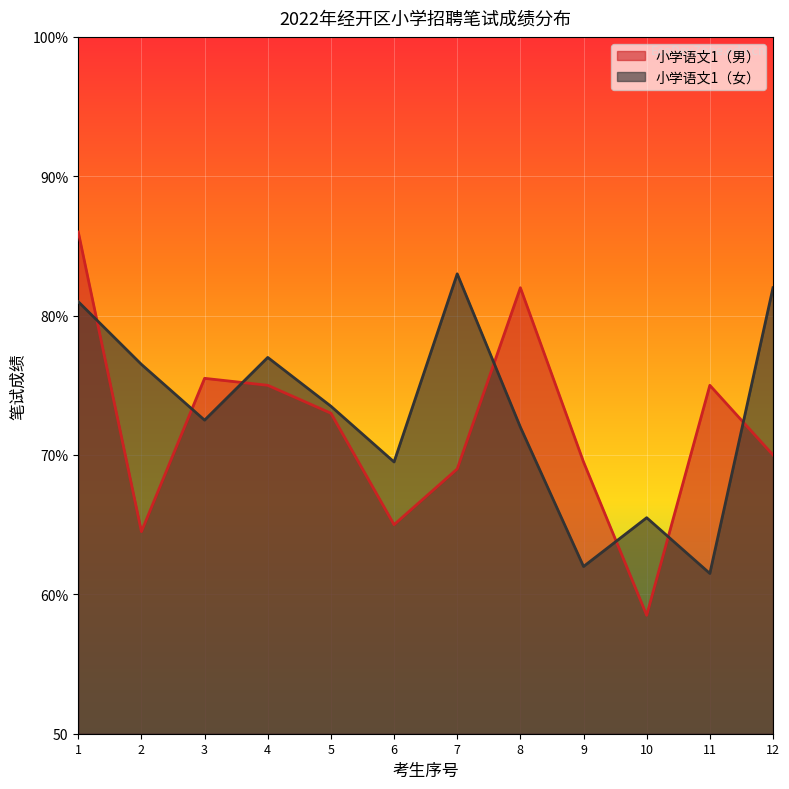

What is the difference between the second highest and minimum values in the 小学语文1（女） series?

20.5